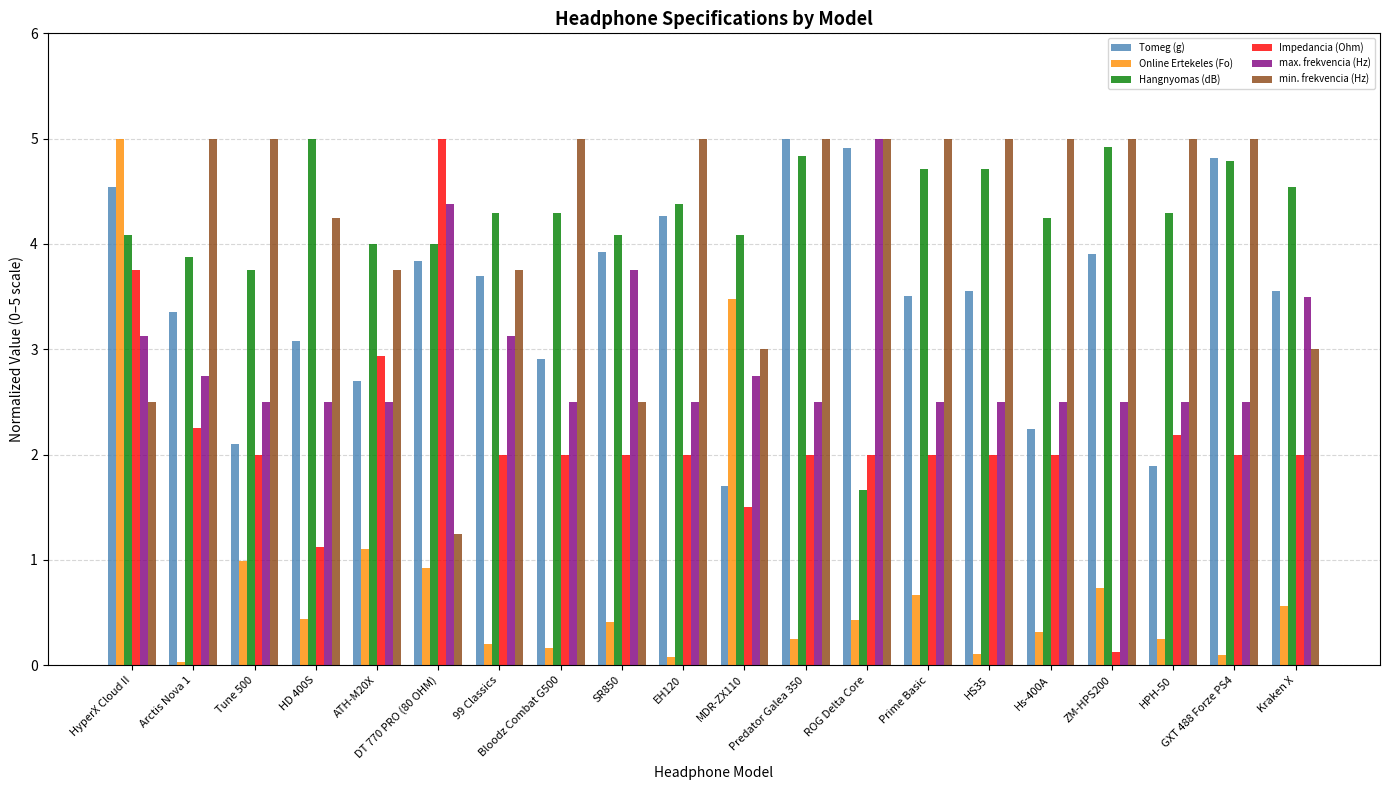

How many bars are there in total?

120